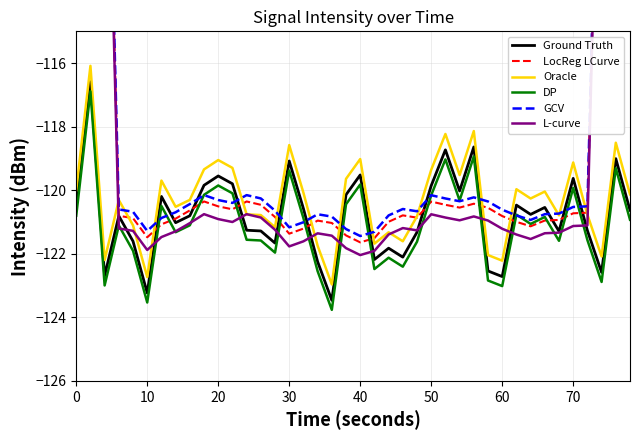

Is this an area chart (filled region under the line)?

No